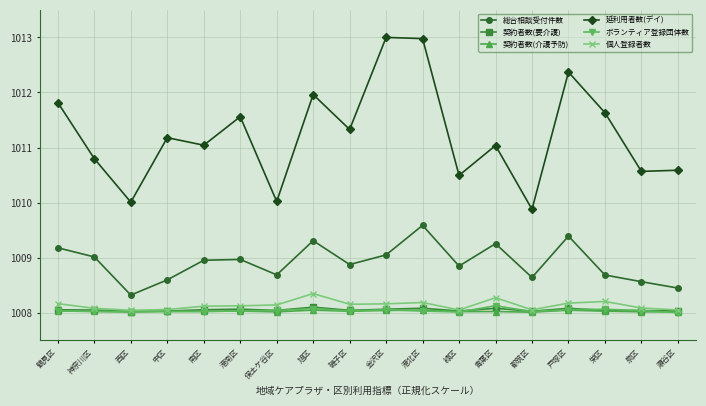

Is the value of 延利用者数(デイ) at 港北区 greater than the value of 契約者数(介護予防) at 瀬谷区?

Yes